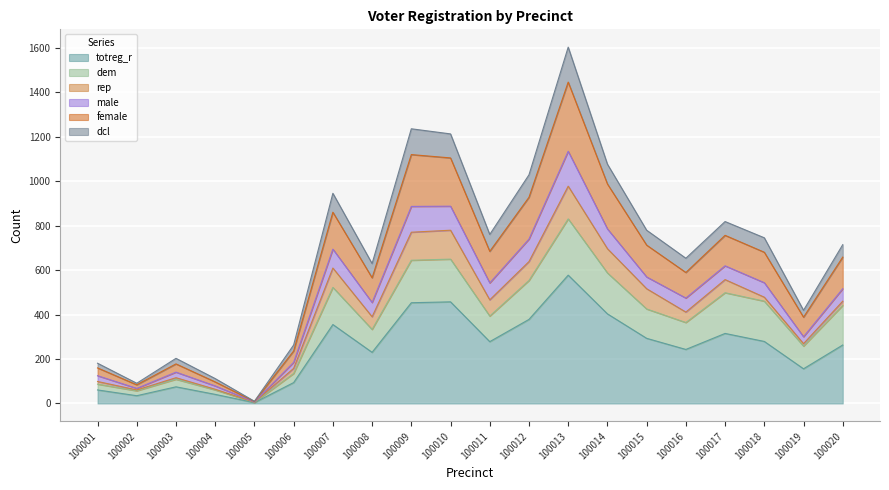

Does the chart display data point markers on the line(s)?

No